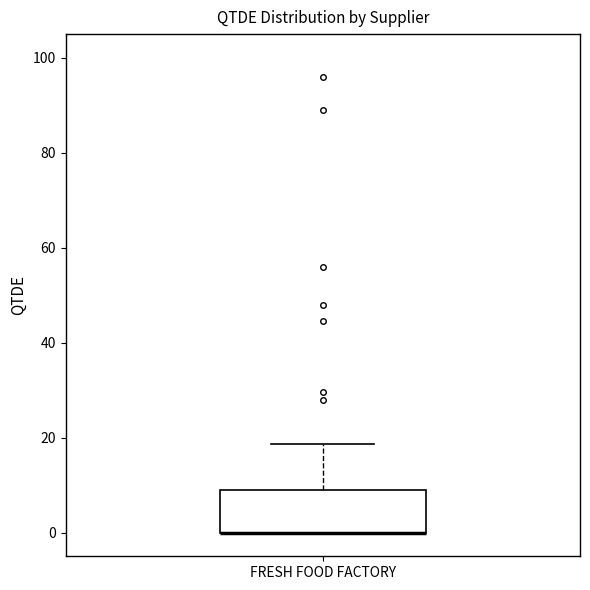

Read this box plot against the y-axis: the position of the median line, the range covered by the box, and the ends of both whiskers. The values are not printed on the chart, so give them approximately, as read against the axis.

median 0 (drawn on the box's lower edge), box 0 to 10, whiskers 0 to 18